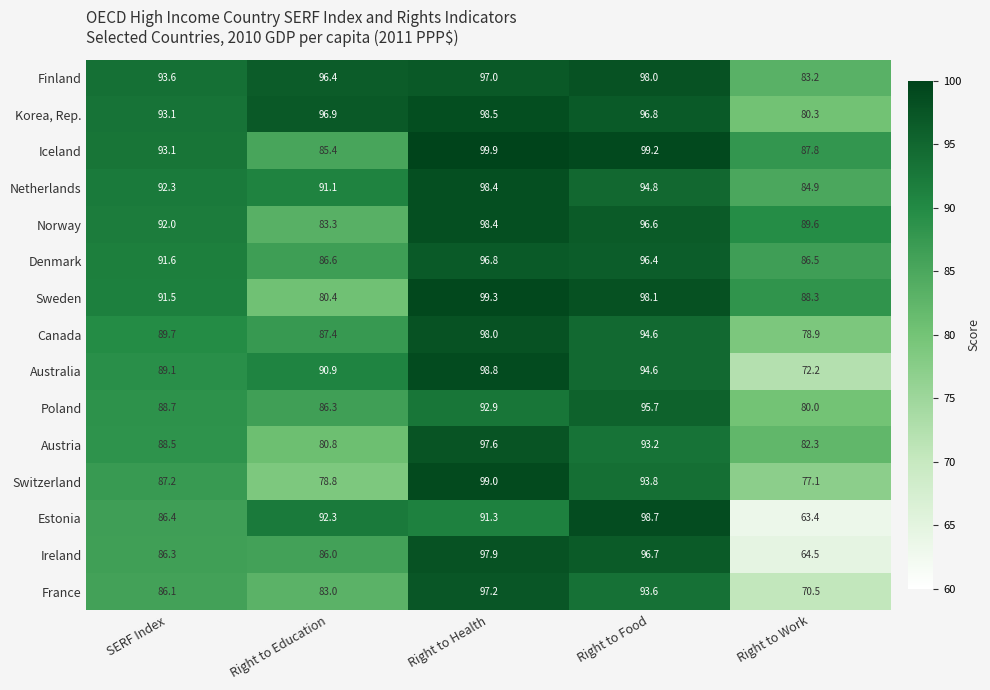

At which category does the chart reach its peak across all series?

Right to Health